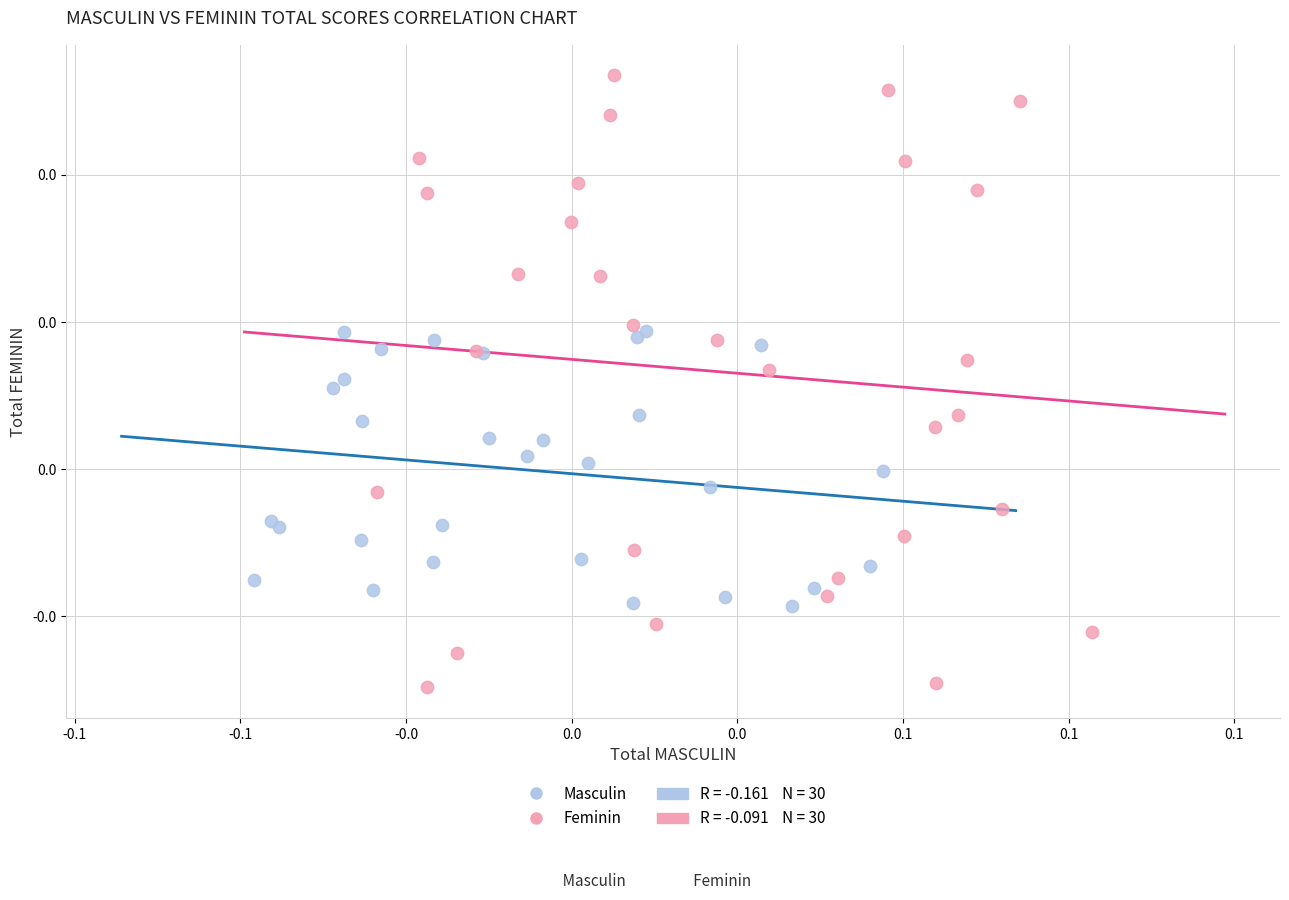

Which series contains the lowest Y value?

Feminin